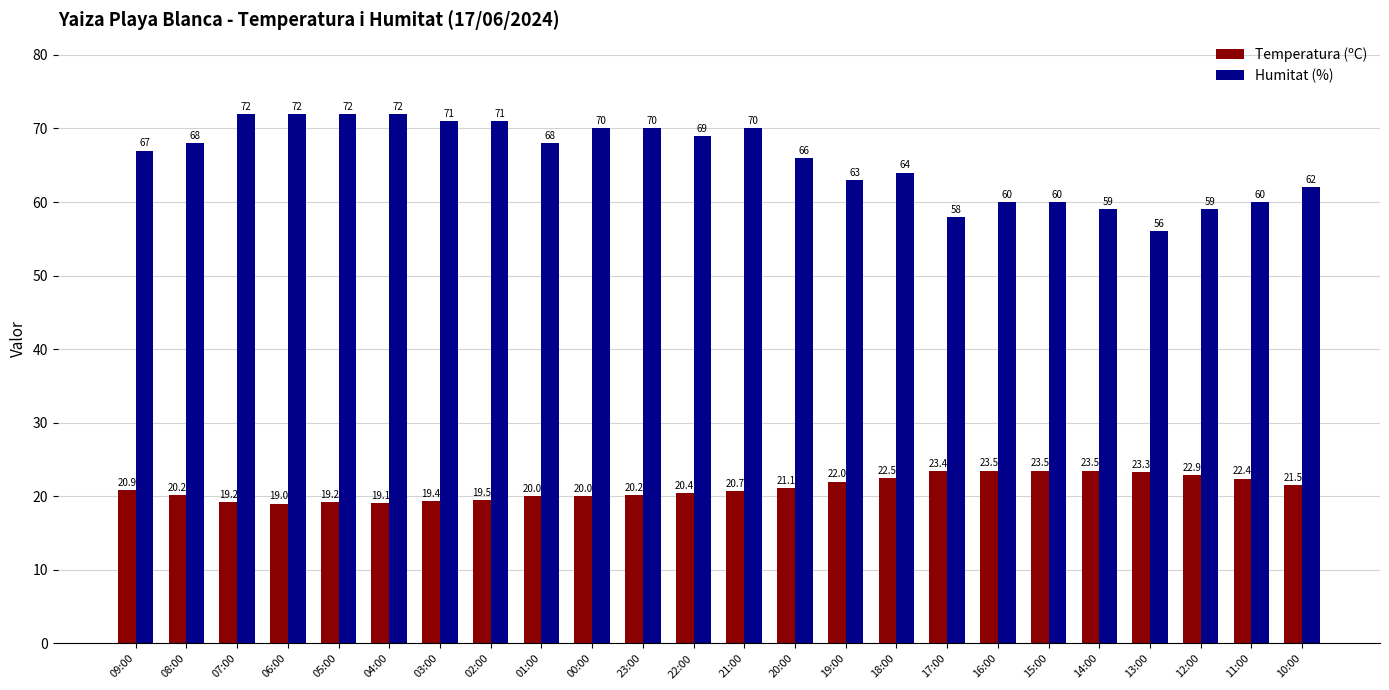

Count the number of categories in the chart.

24